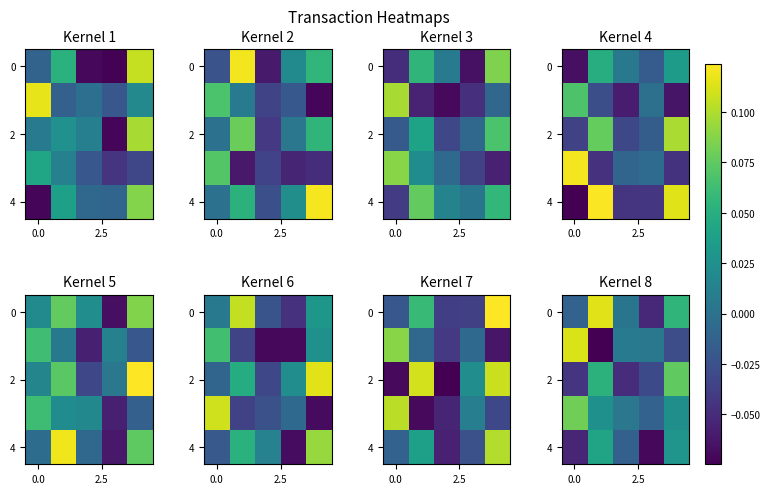

How many data points in row_4 are above 0?

2